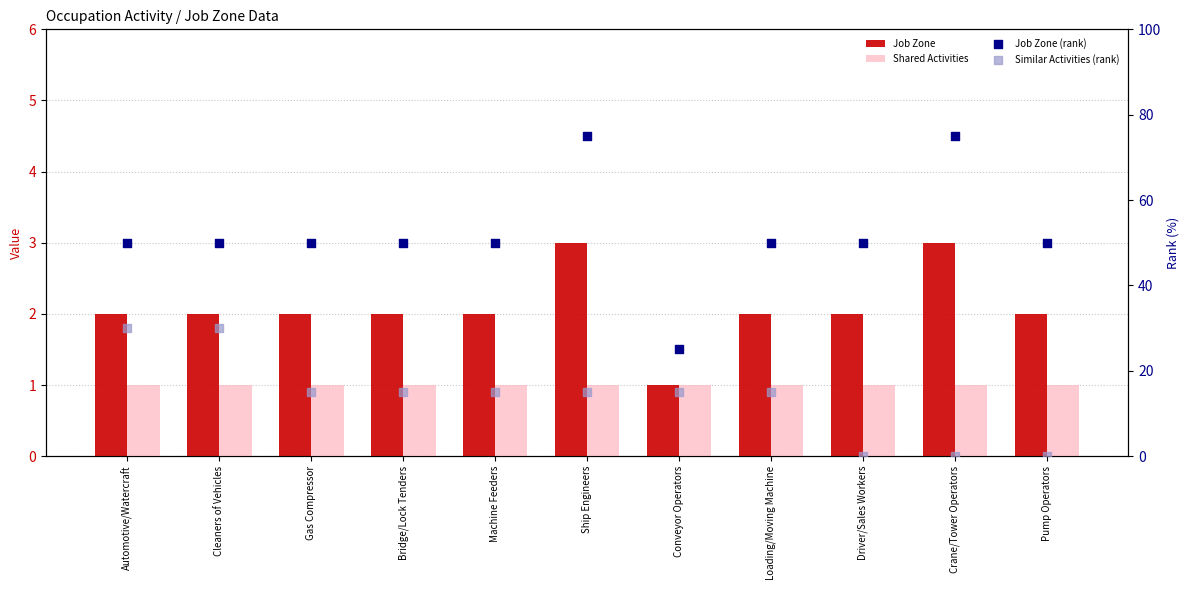

At which category is the sum across all series the highest?

Ship Engineers